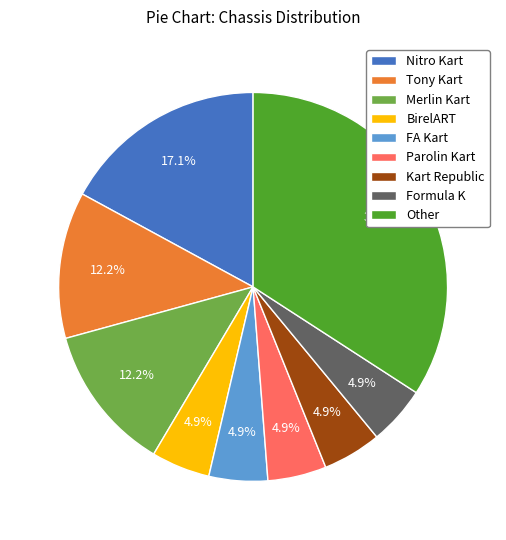

Which category has the biggest portion of the pie?

Other